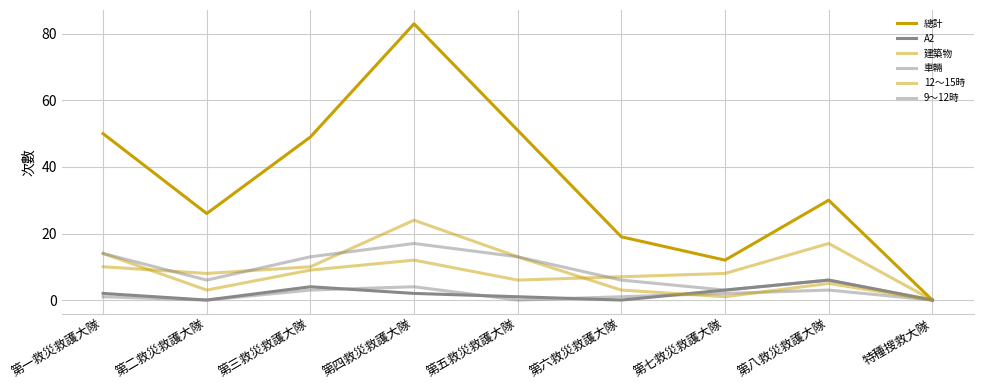

Where is the first local minimum for 總計?

第二救災救護大隊